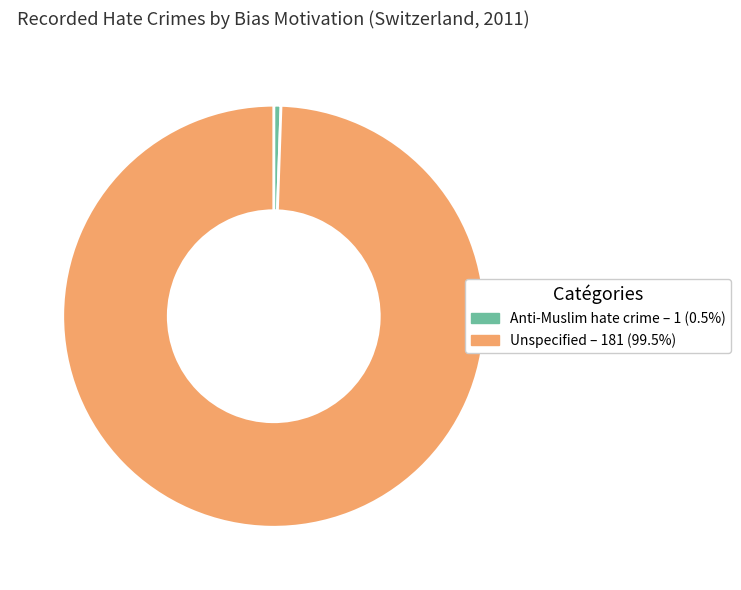

Is the sum of Anti-Muslim hate crime and Unspecified greater than half?

Yes